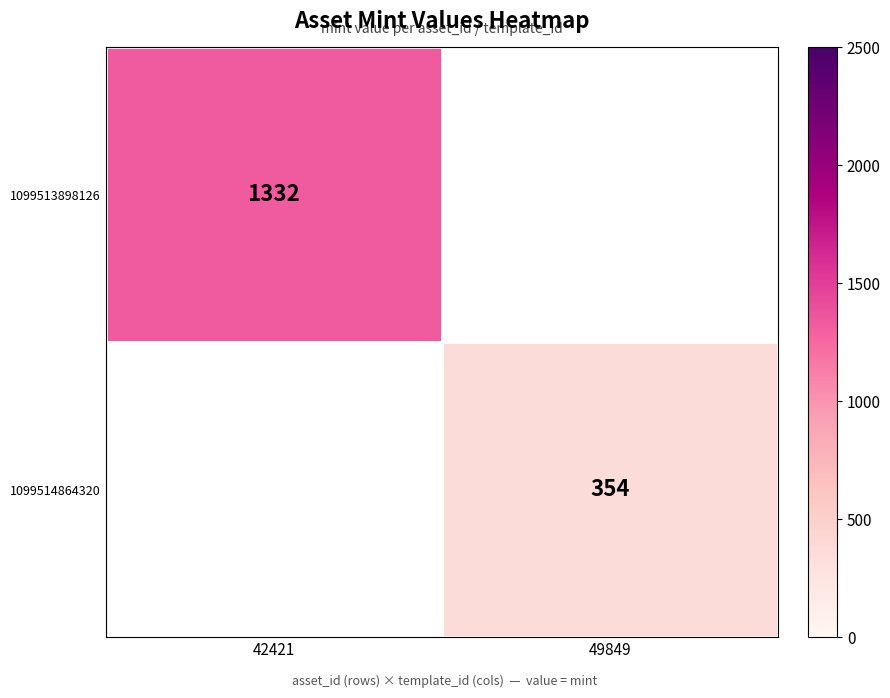

The value of 1099514864320 at 49849 is 72.8. True or false?

False